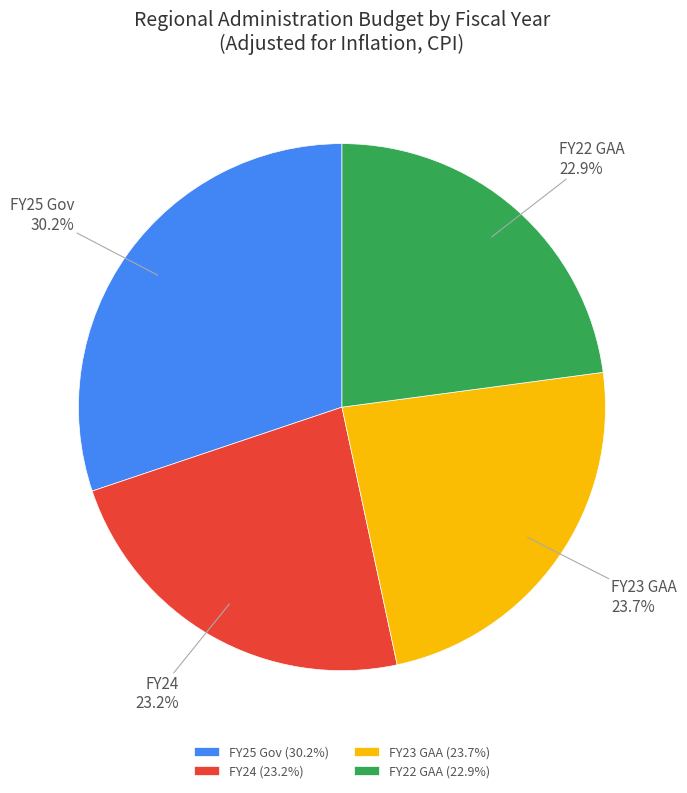

To the nearest percent, what is the average slice percentage?

25%